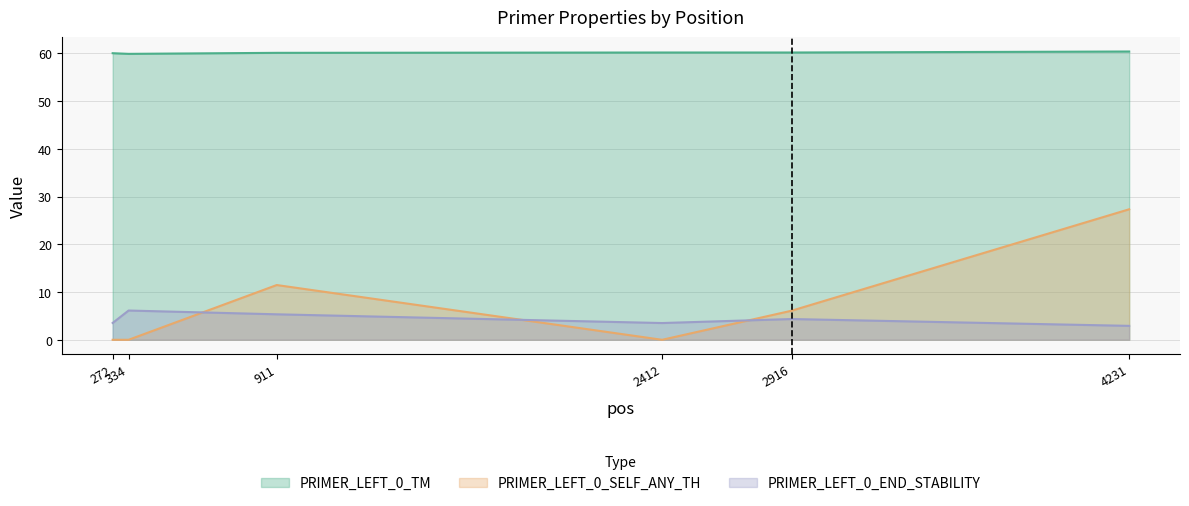

How many lines are shown in the chart?

3